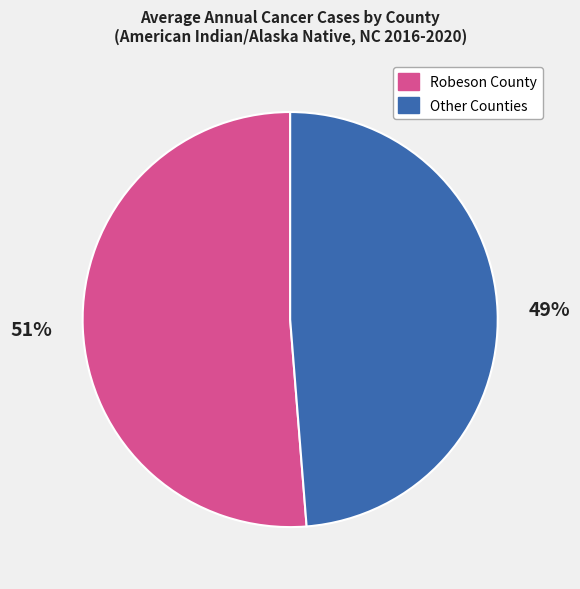

Is there any slice that represents more than half of the pie?

Yes